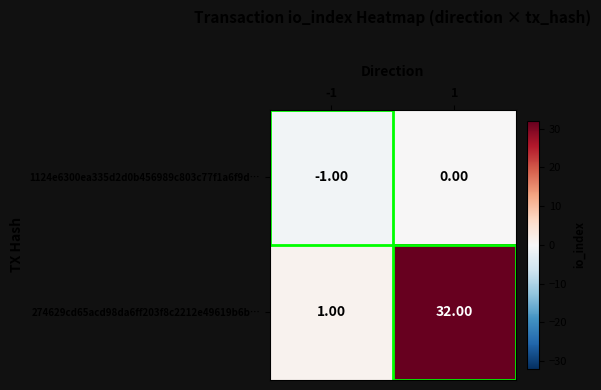

Rank the series by their maximum value, from lowest to highest.

1124e6300ea335d2d0b456989c803c77f1a6f9d…, 274629cd65acd98da6ff203f8c2212e49619b6b…